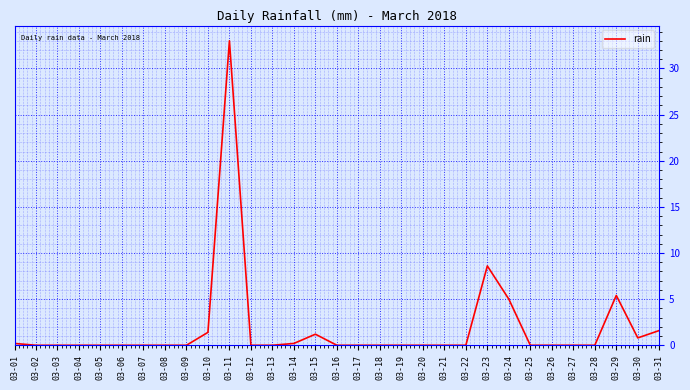

True or false: the data shows -11.8 at 03-28.

False